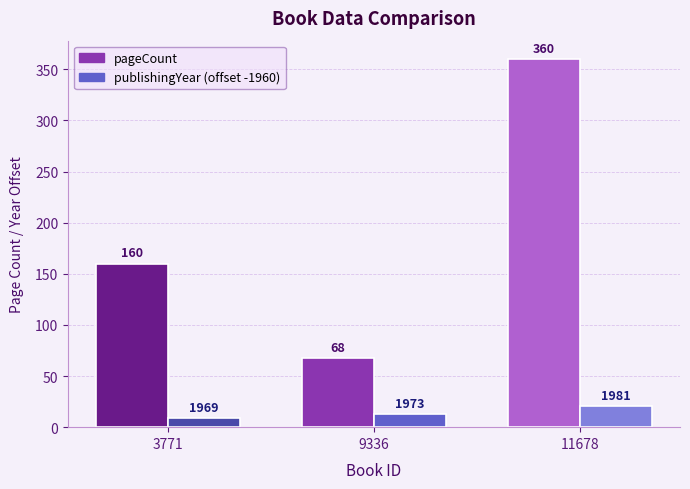

What is the maximum value for pageCount?

360